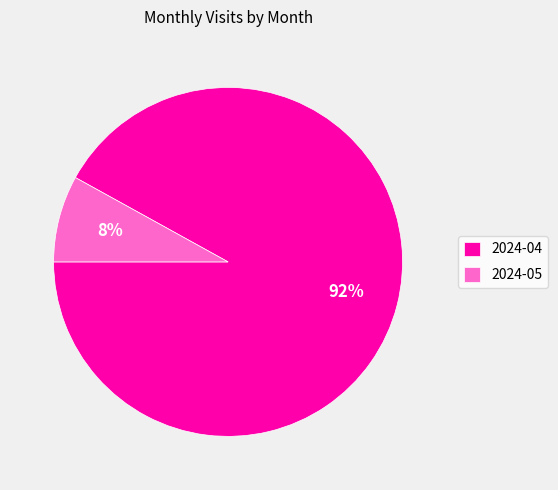

Count the number of slices in the pie.

2